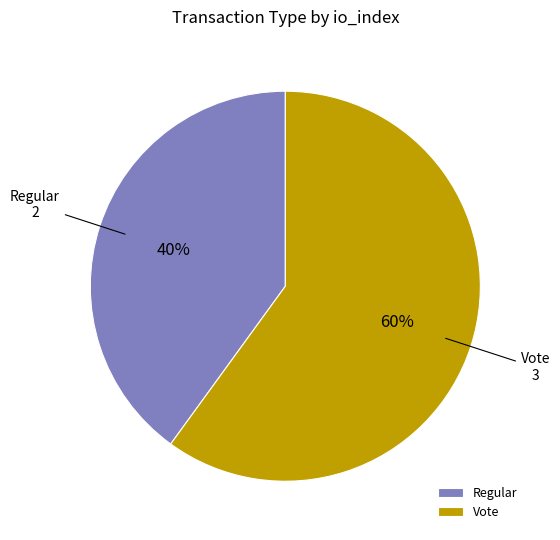

Is there any slice that represents more than half of the pie?

Yes